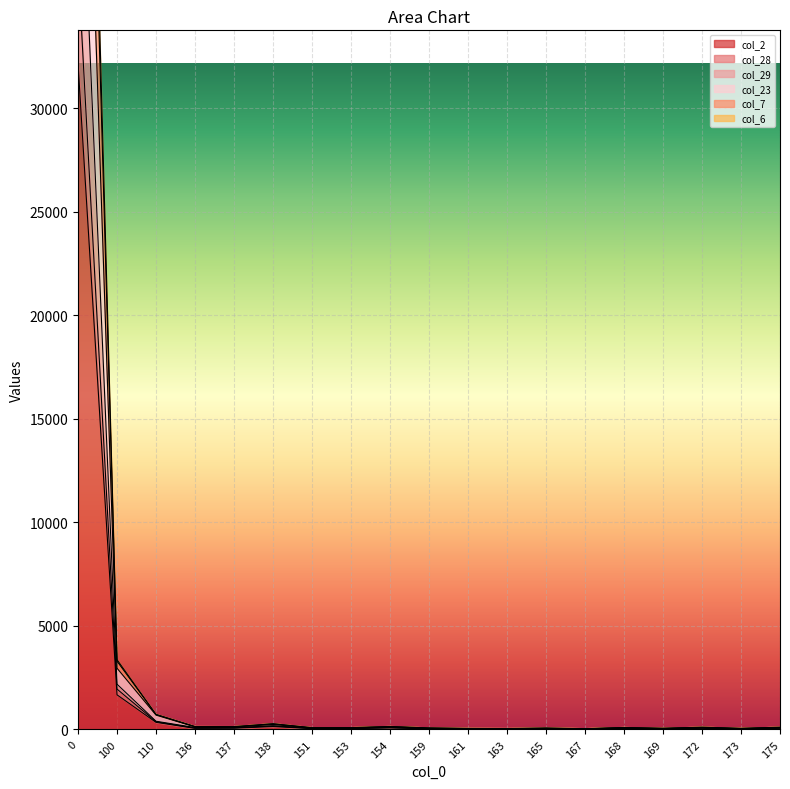

Is the value of col_23 at 138 greater than the value of col_29 at 175?

Yes